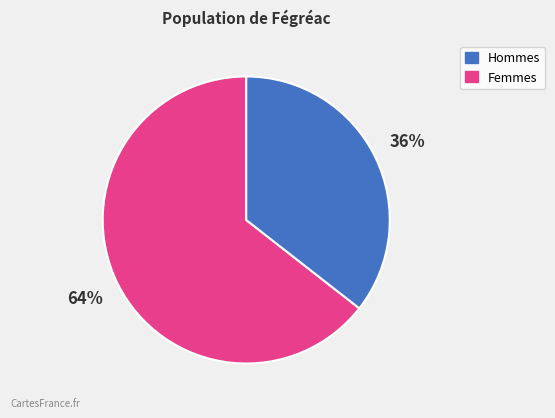

Is there a majority slice in this chart?

Yes